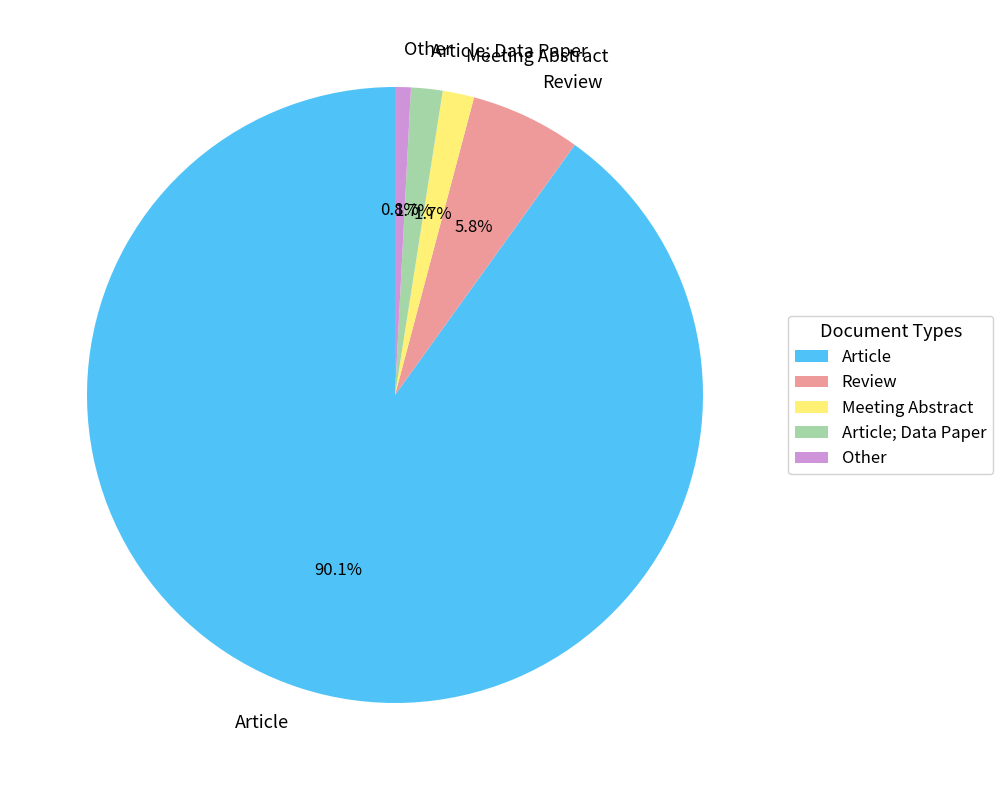

Is Article the majority of the pie?

Yes